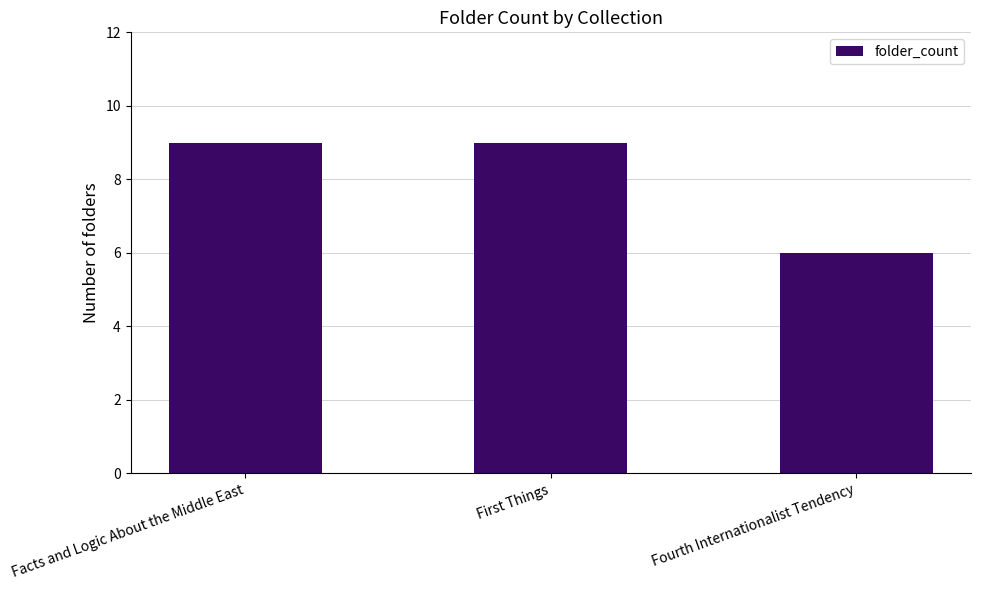

Are the bars horizontal?

No